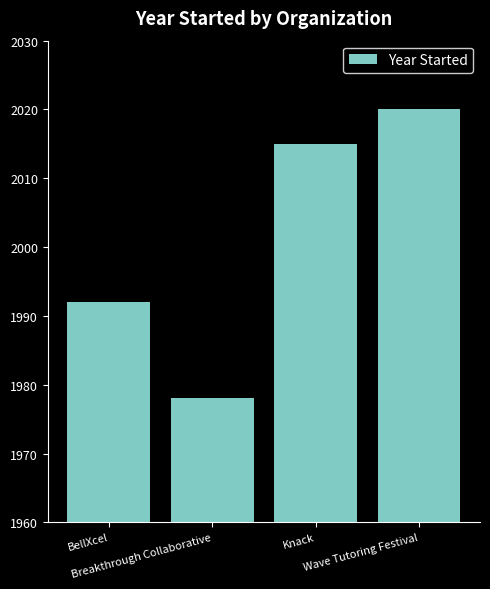

The chart shows a value of 1013 at Breakthrough Collaborative. True or false?

False